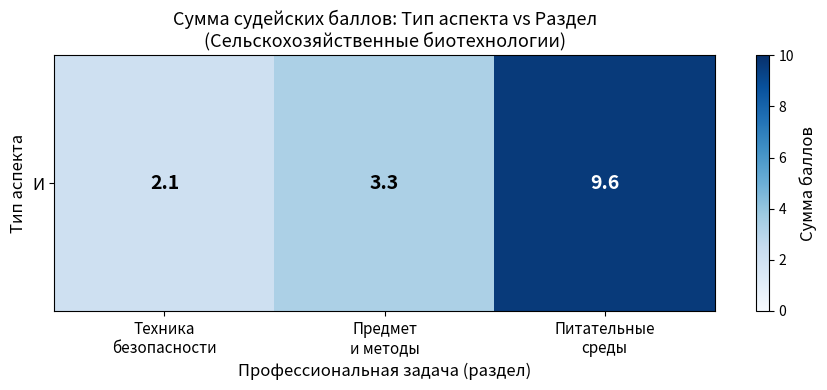

How many data points are less than 3?

1